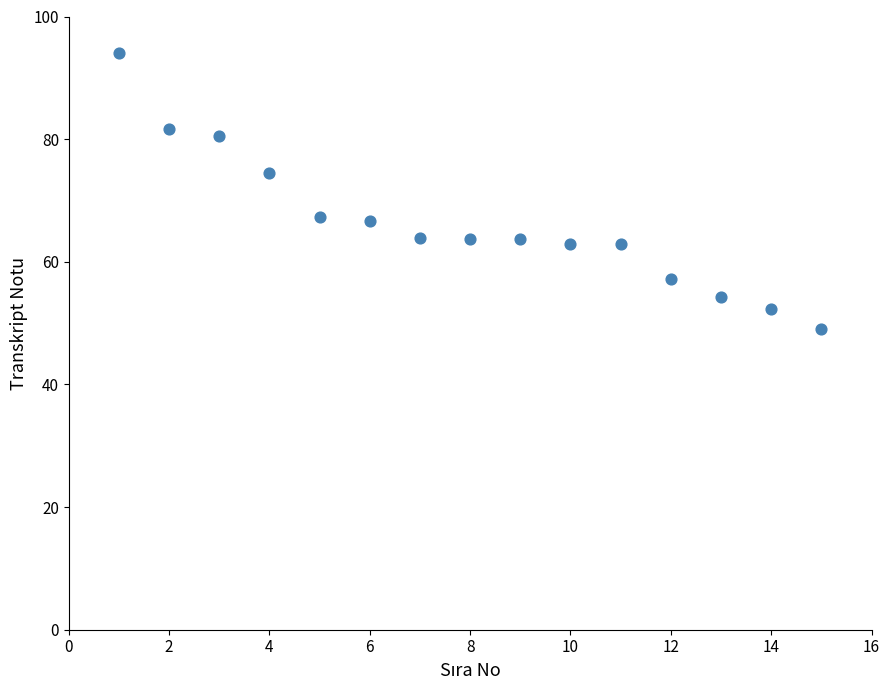

What is the range of Y values (max minus min)?

45.1